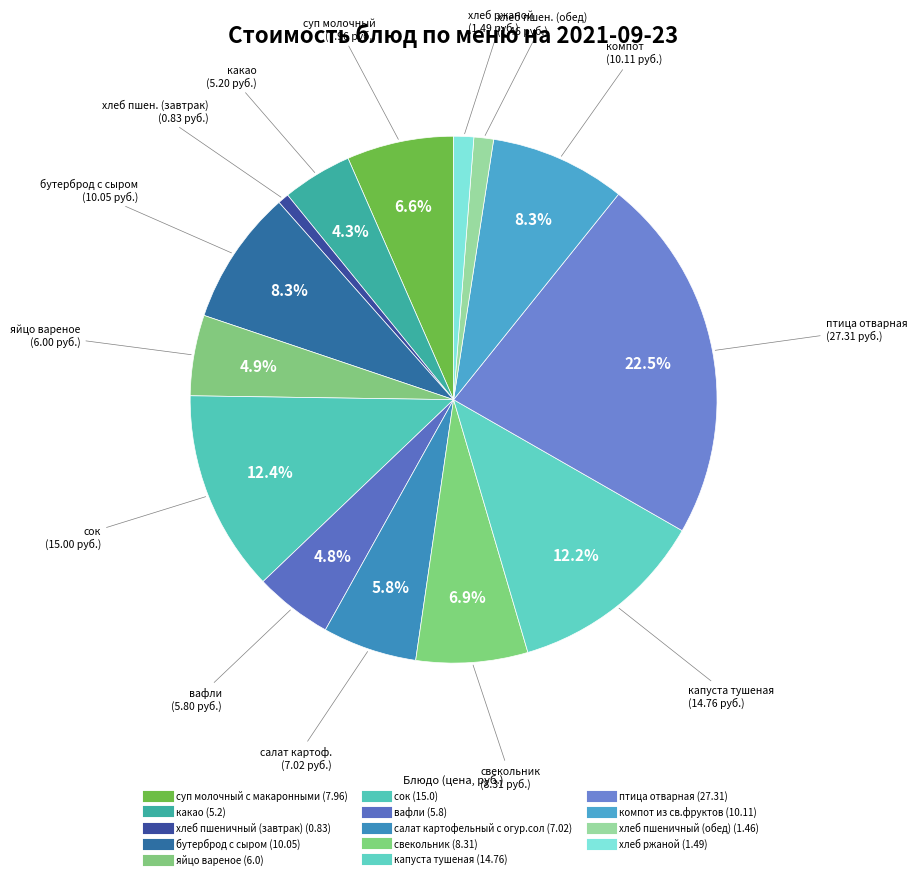

Which has a higher value, свекольник or вафли?

свекольник